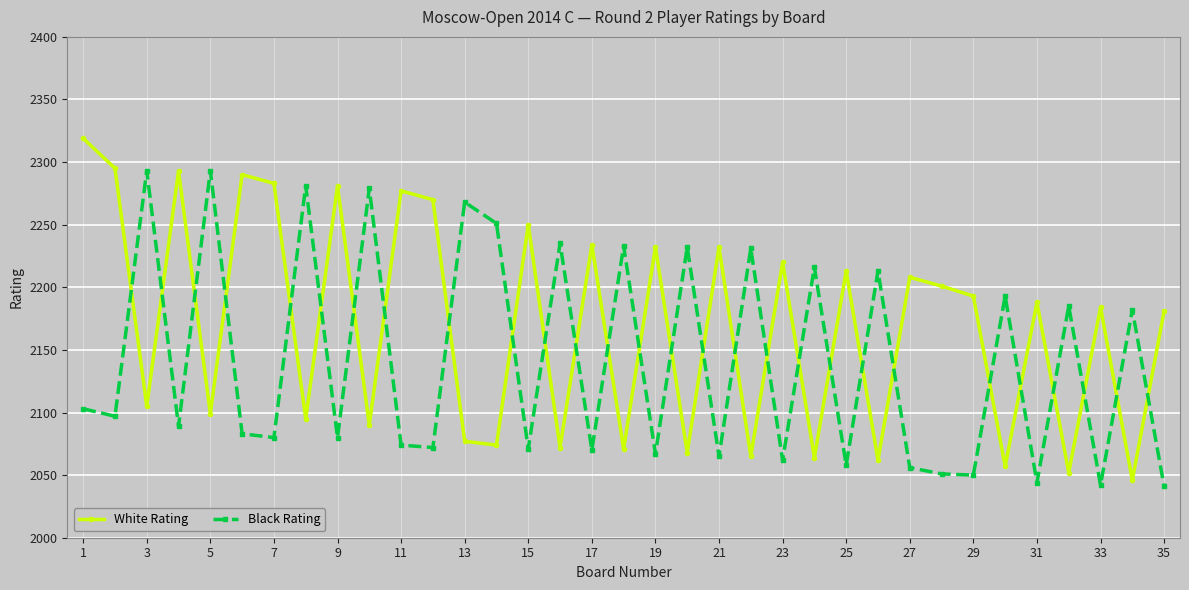

True or false: Black Rating has more than 2 points higher than both neighbors.

True